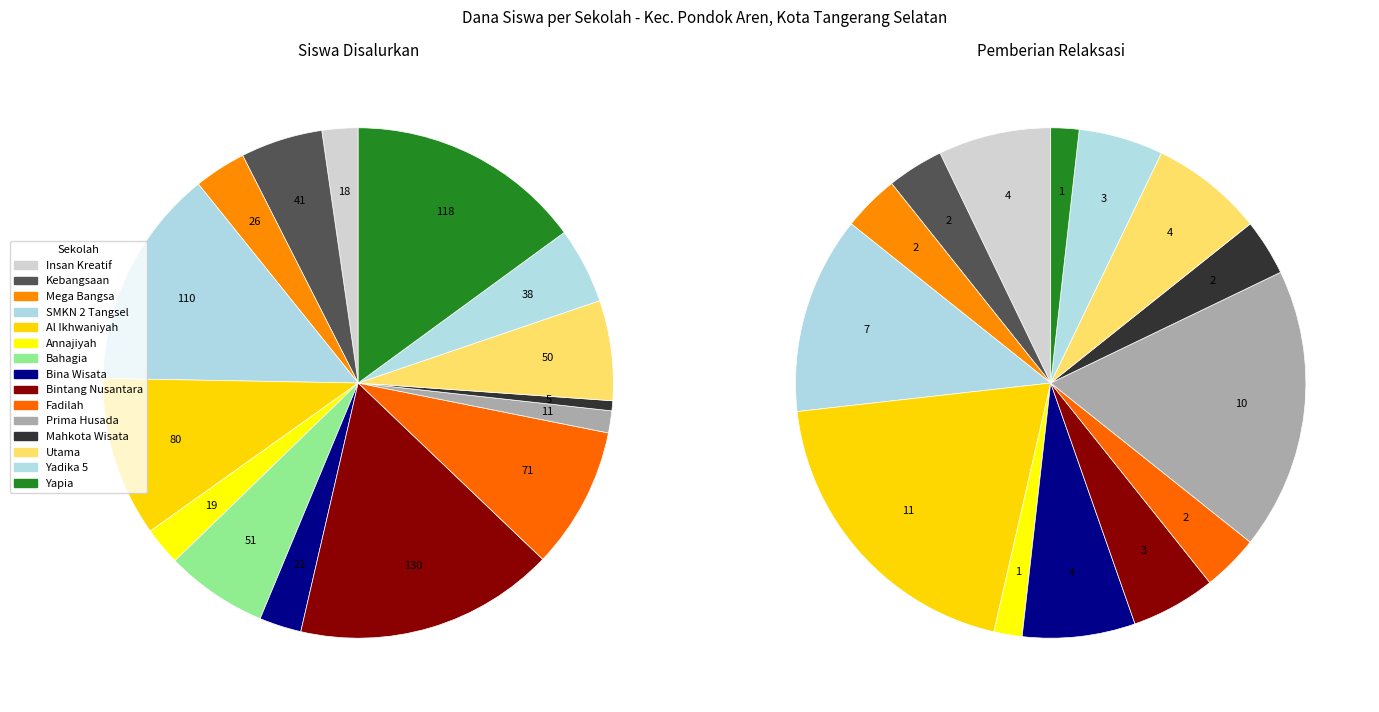

Which series has the widest spread of values?

disalurkan